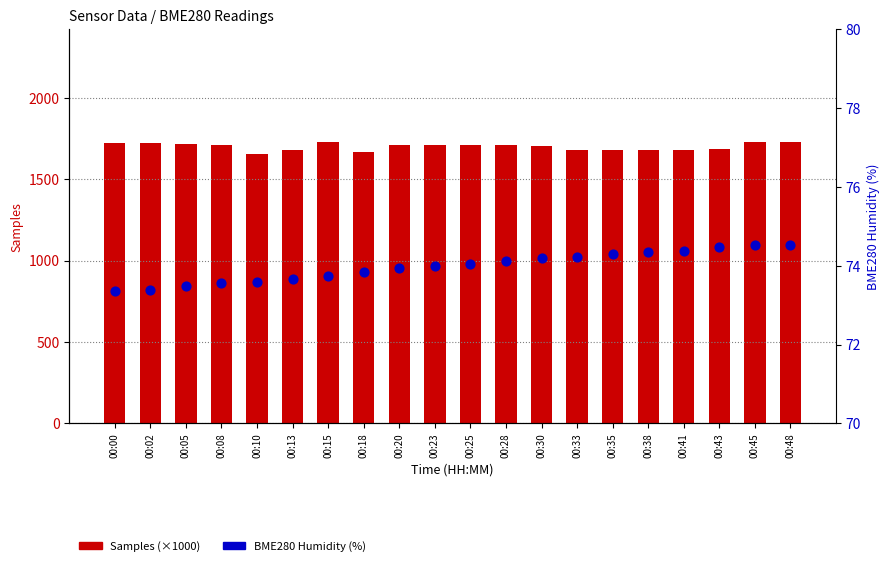

What are all the series names shown in the legend?

Samples (×1000), BME280 Humidity (%)